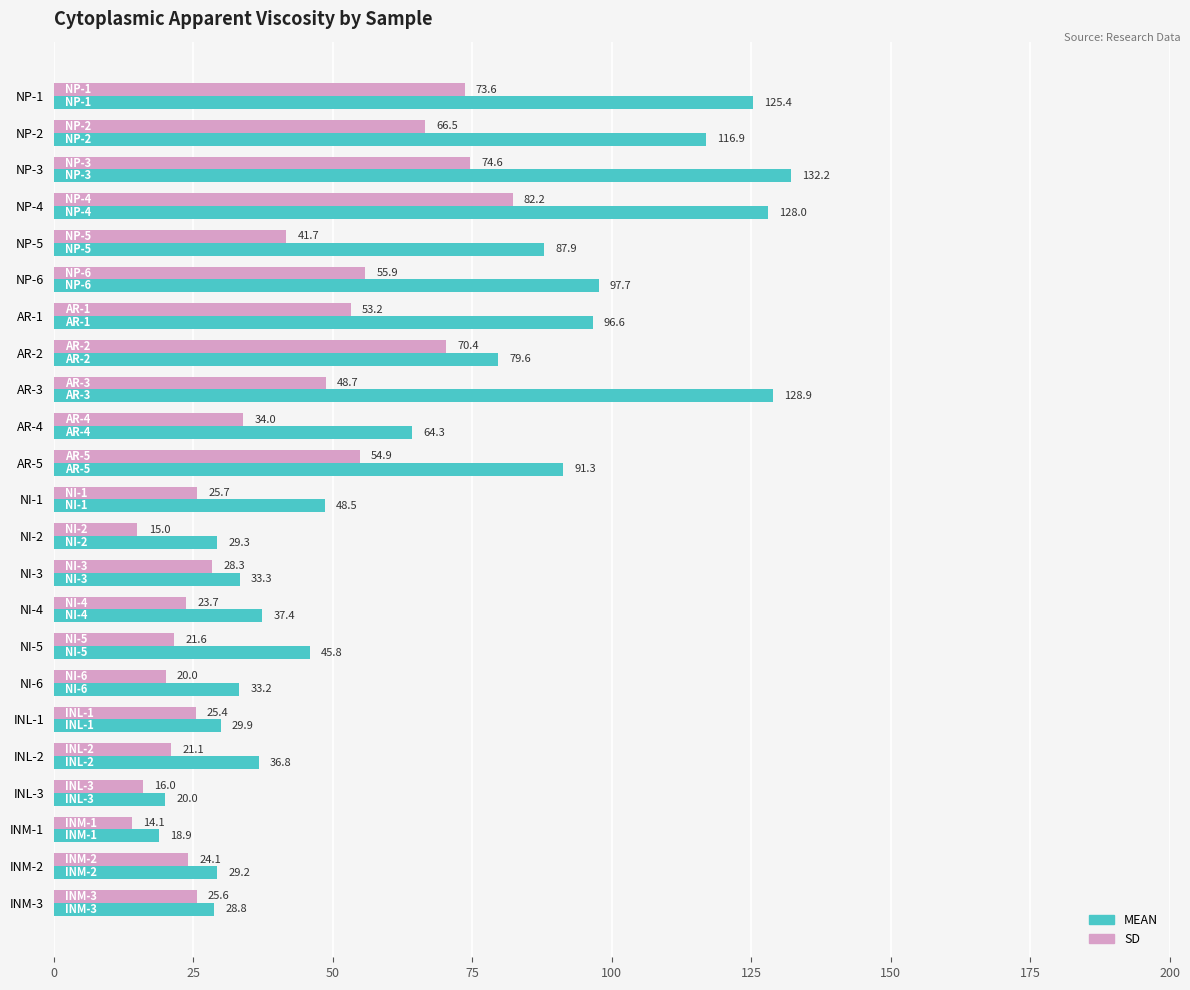

Which series has the largest range (max minus min)?

MEAN